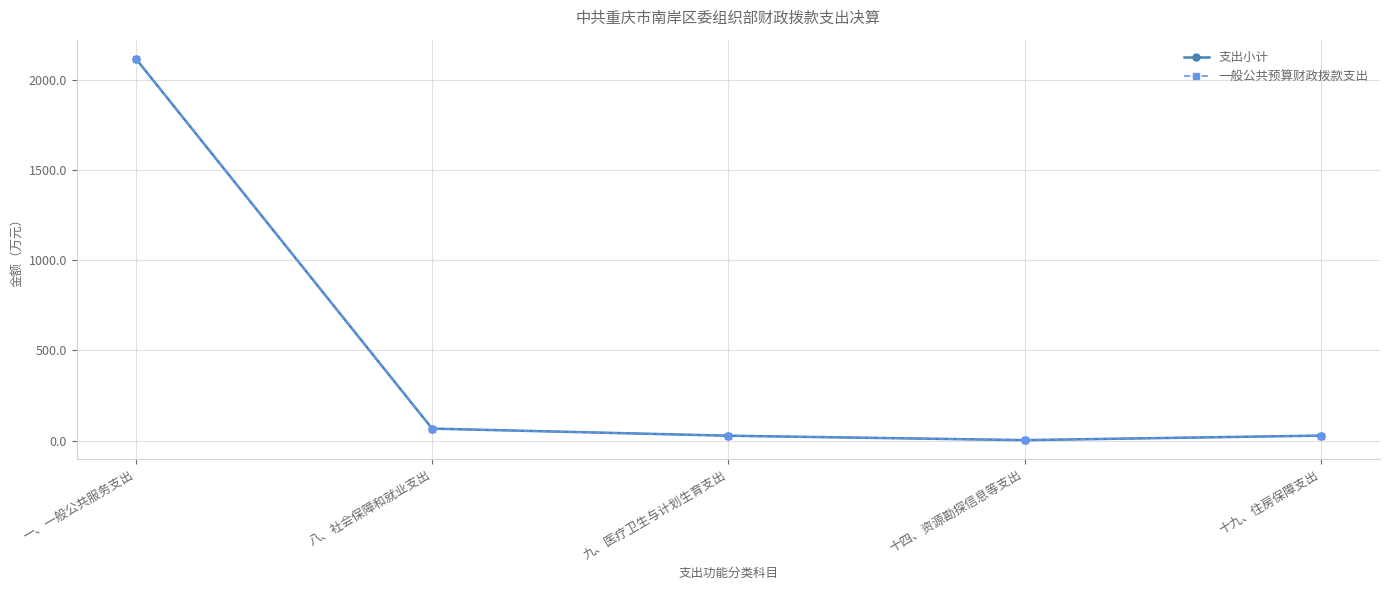

Reading left to right, what are all the values shown in this chart?

支出小计: 2115.7	66.0	26.5	2.0	27.1
一般公共预算财政拨款支出: 2115.7	66.0	26.5	2.0	27.1